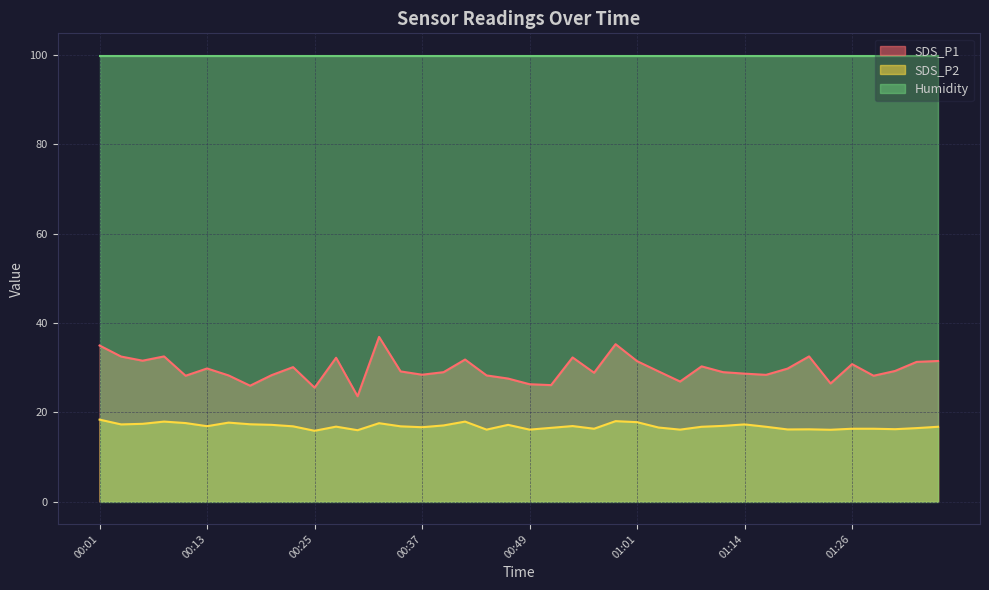

What is the label of the 39th point from the left?

01:36